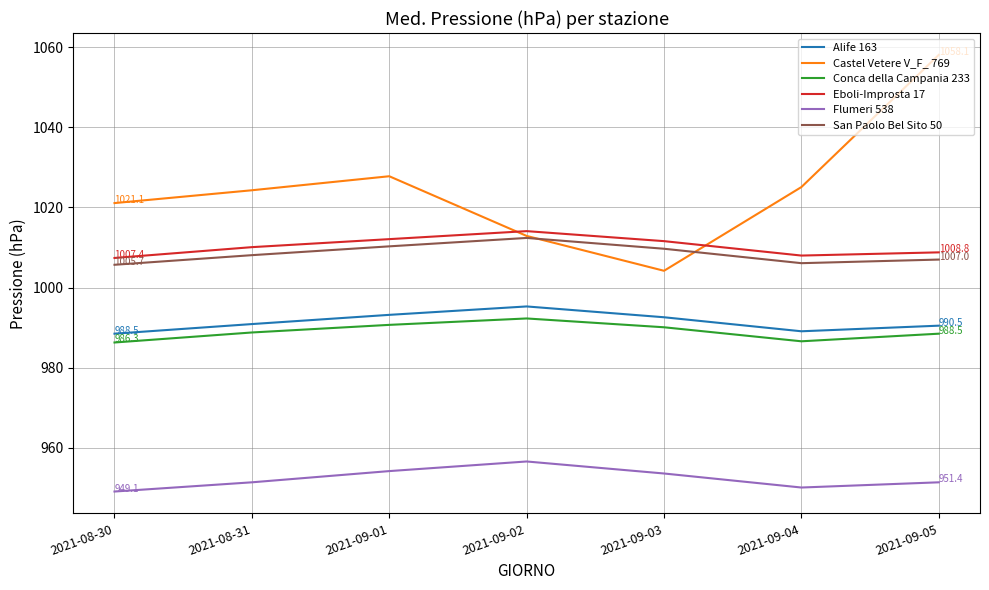

What position from the left is 2021-09-05?

7